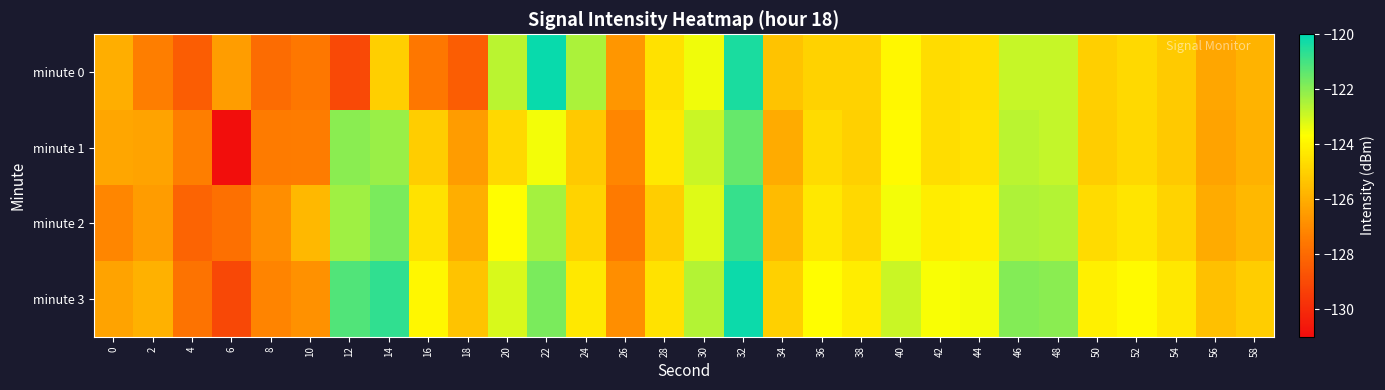

What is the smallest value displayed?

-130.9